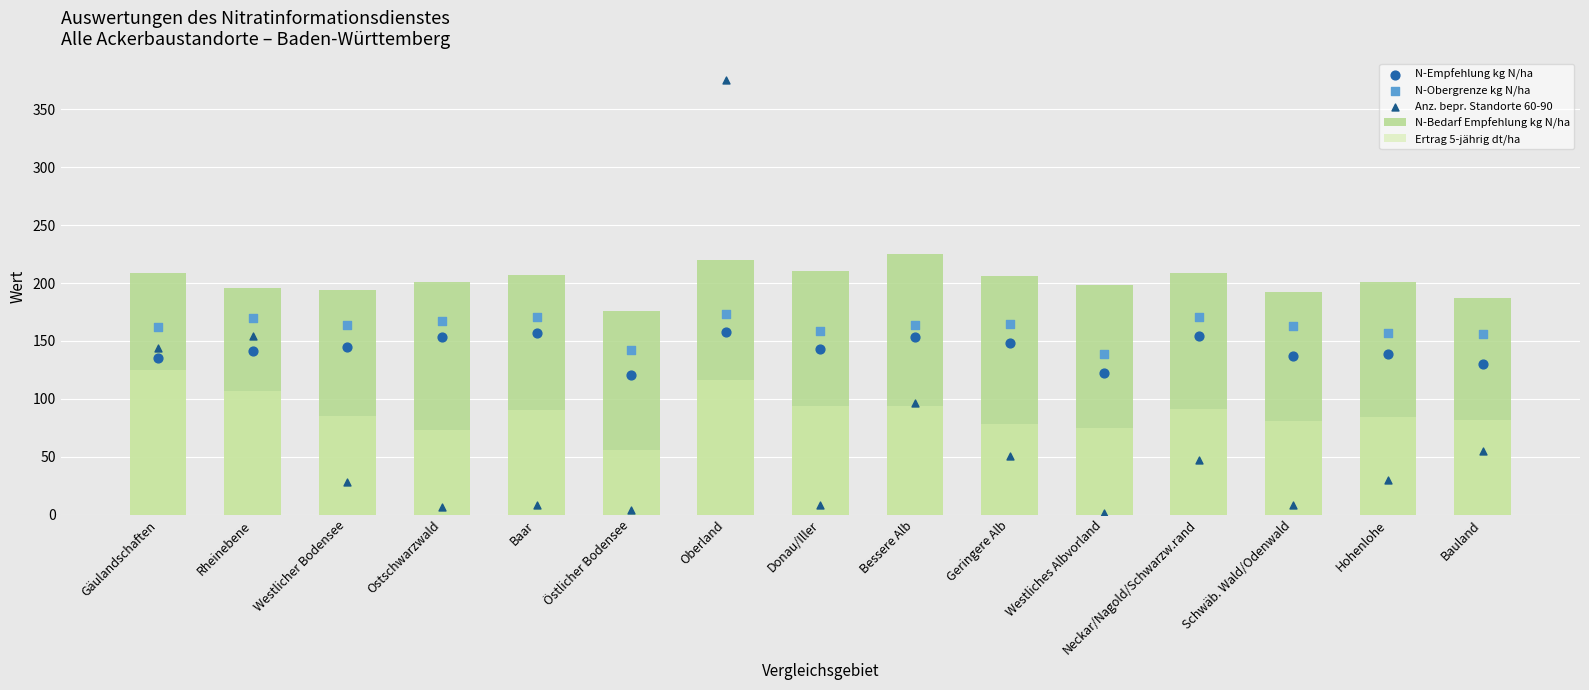

Which series reaches the maximum Y coordinate?

Anz. bepr. Standorte 60-90